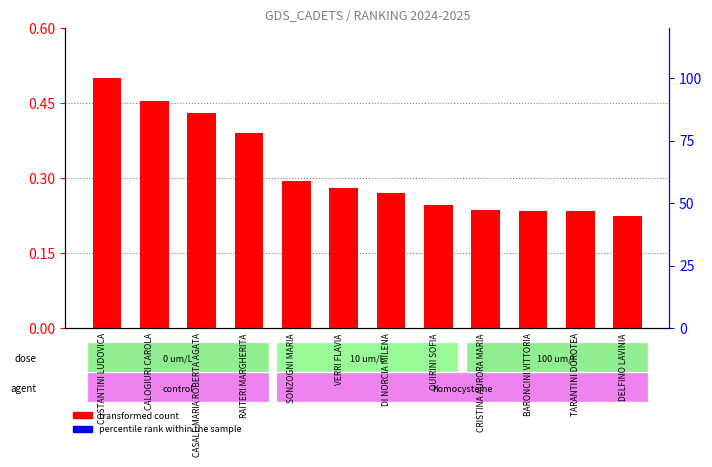

Count the transformed count values in the range 0 to 1.

12